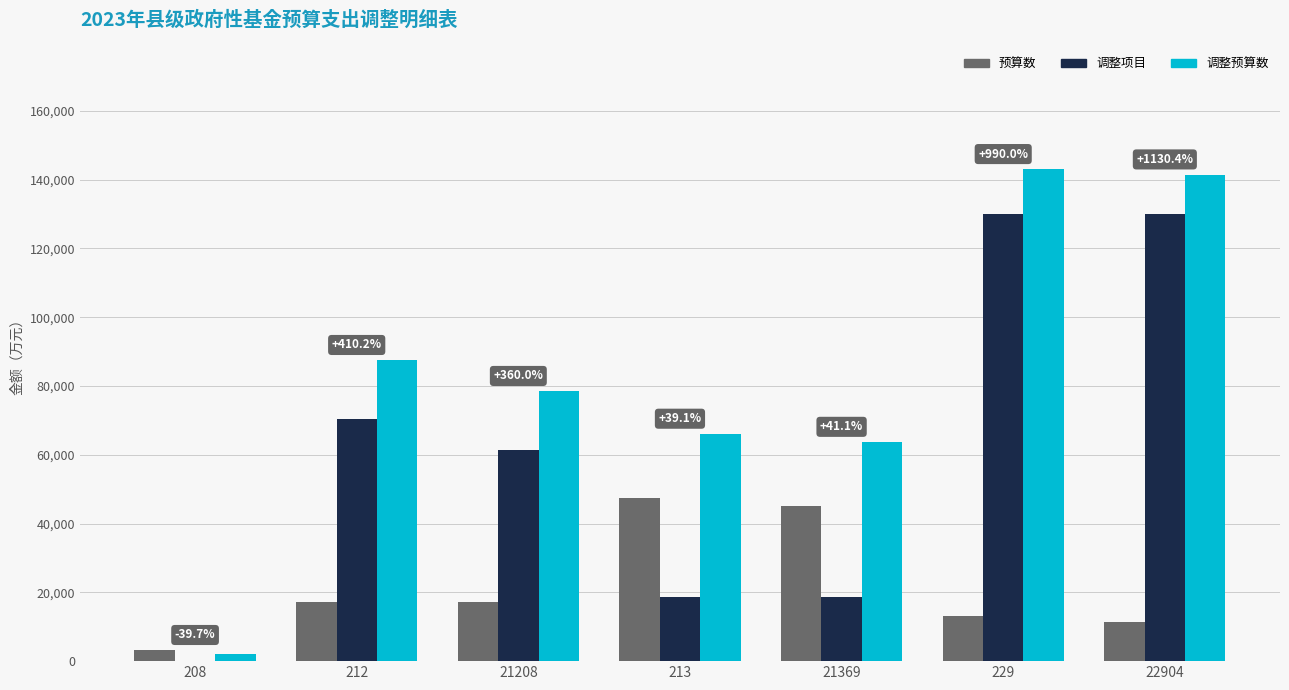

What is the sum of all 调整项目 values?

427650